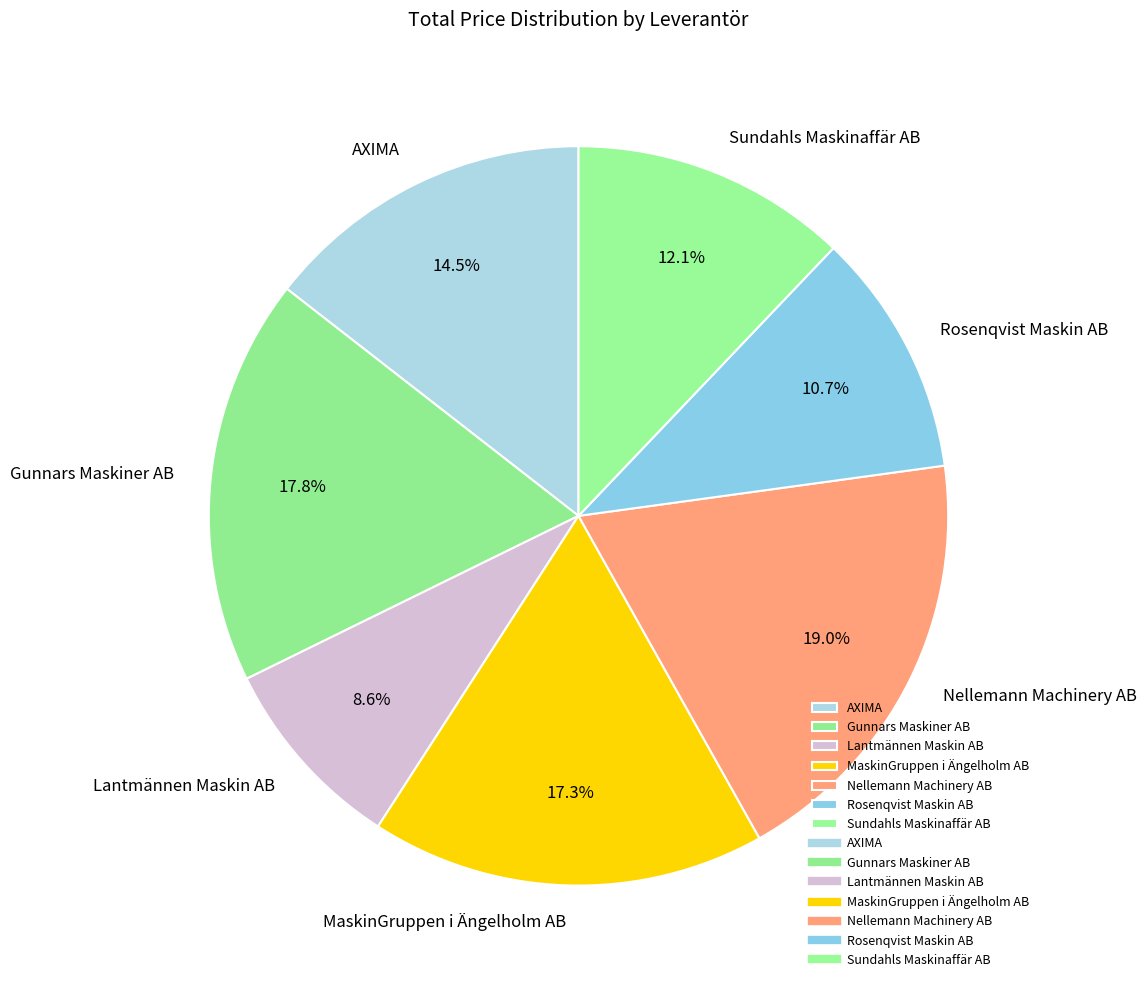

Which has a higher value, Gunnars Maskiner AB or Nellemann Machinery AB?

Nellemann Machinery AB